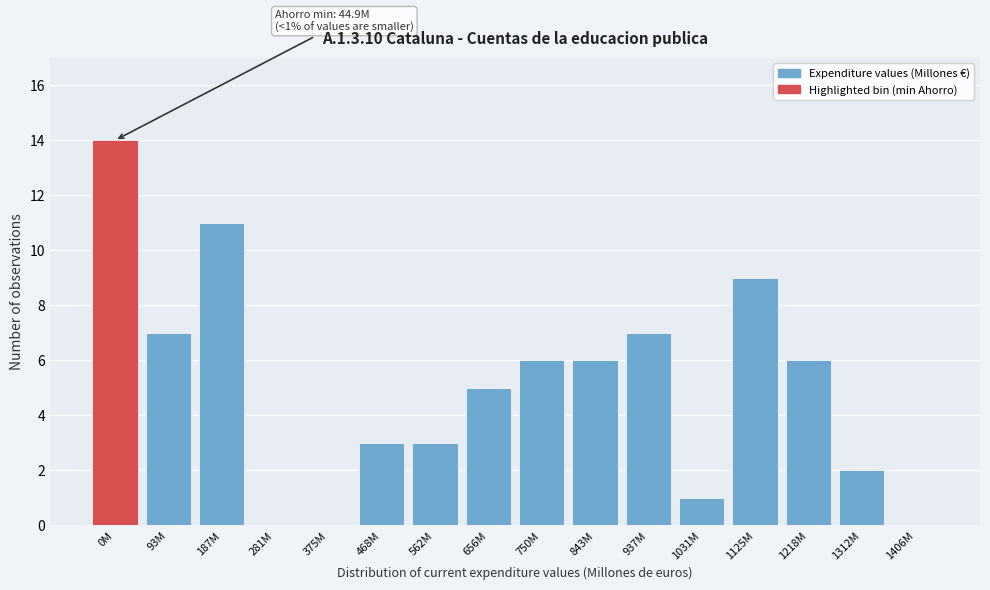

Reading left to right, transcribe all the data shown in this chart.

0M=14	93M=7	187M=11	281M=0	375M=0	468M=3	562M=3	656M=5	750M=6	843M=6	937M=7	1031M=1	1125M=9	1218M=6	1312M=2	1406M=0